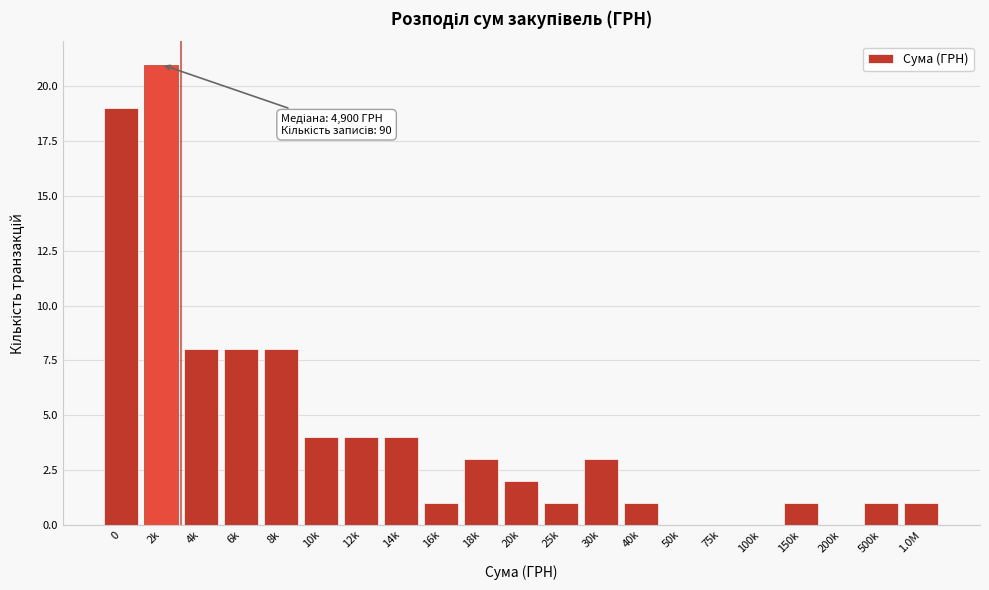

Reading right to left, transcribe all the data shown in this chart.

1.0M=1	500k=1	200k=0	150k=1	100k=0	75k=0	50k=0	40k=1	30k=3	25k=1	20k=2	18k=3	16k=1	14k=4	12k=4	10k=4	8k=8	6k=8	4k=8	2k=21	0=19